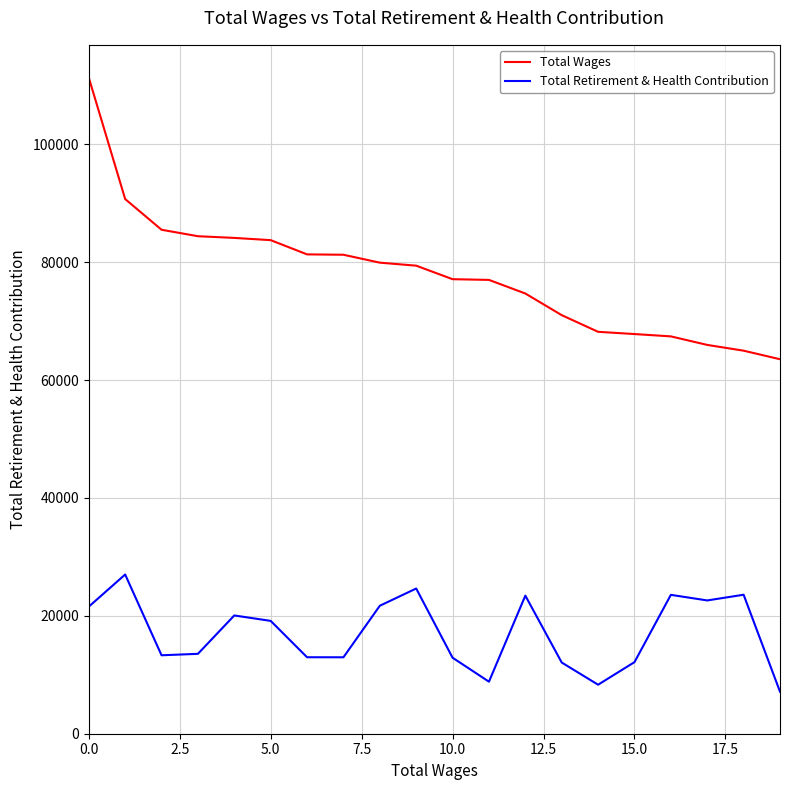

True or false: Total Wages and Total Retirement & Health Contribution cross at least once.

False